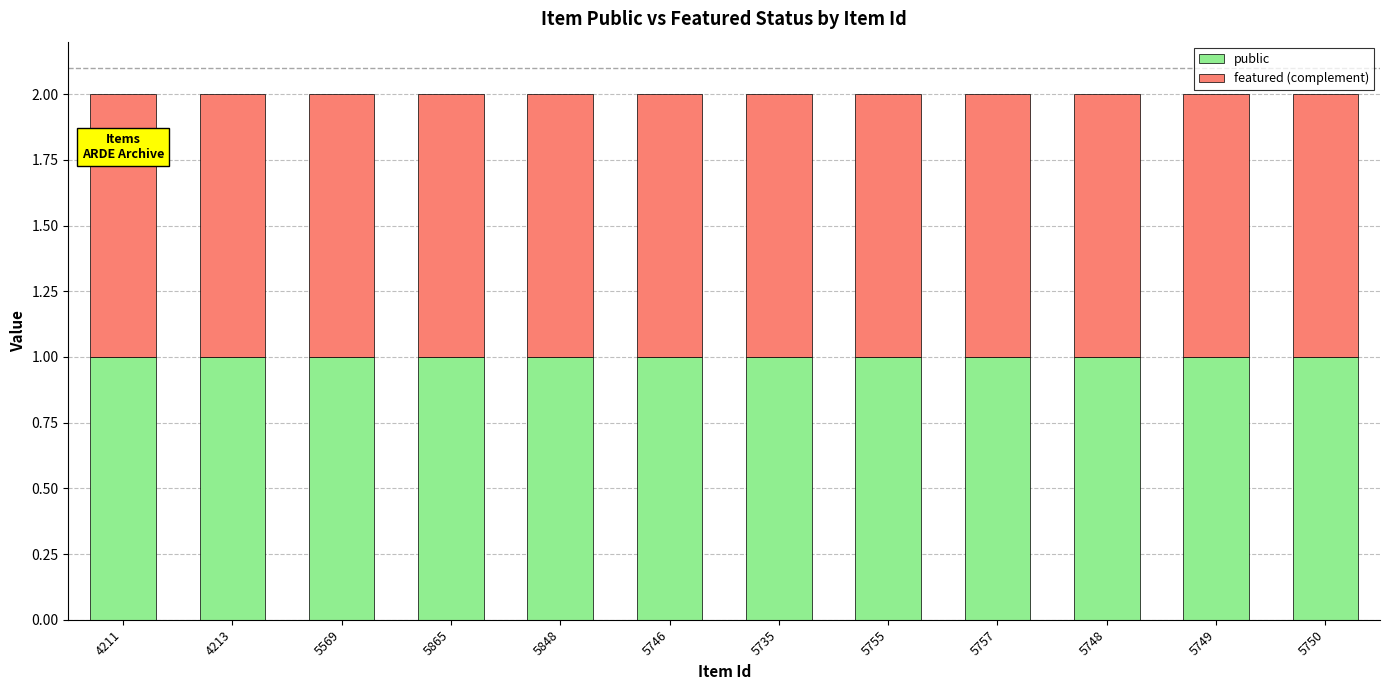

What is the label of the 12th bar from the right?

4211